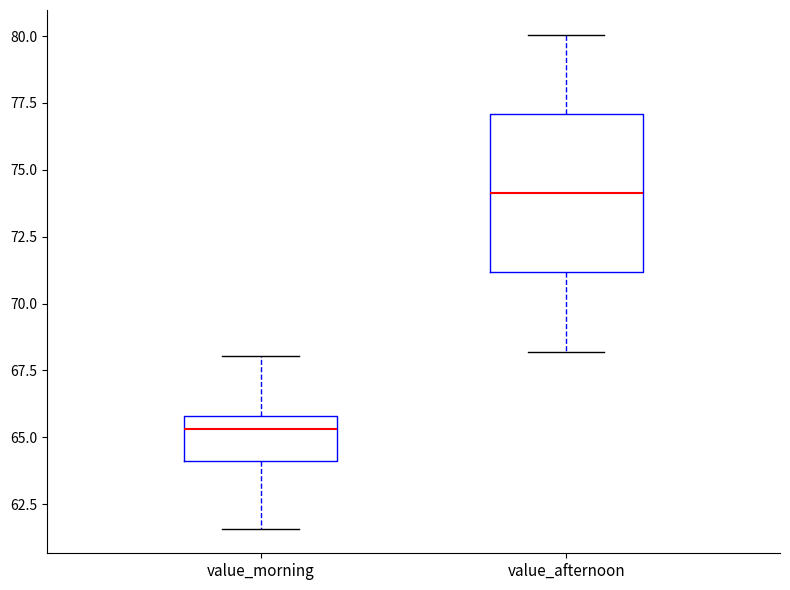

Where is the lower edge of the box for value_afternoon on the y-axis? The values are not printed on the chart, so give them approximately, as read against the axis.

71.0